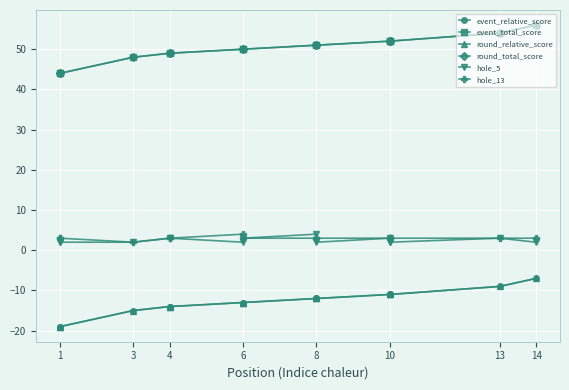

Is this an area chart (filled region under the line)?

No